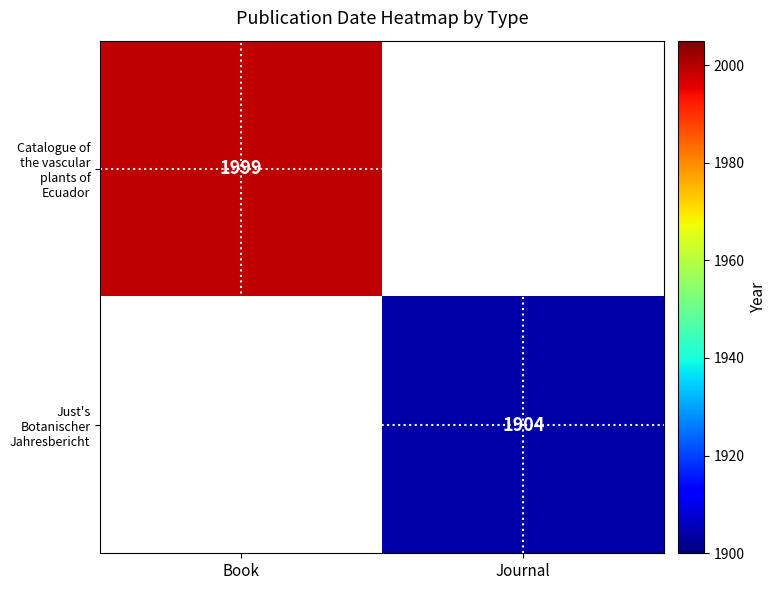

The Just's Botanischer Jahresbericht series shows 1904 at Journal. True or false?

True